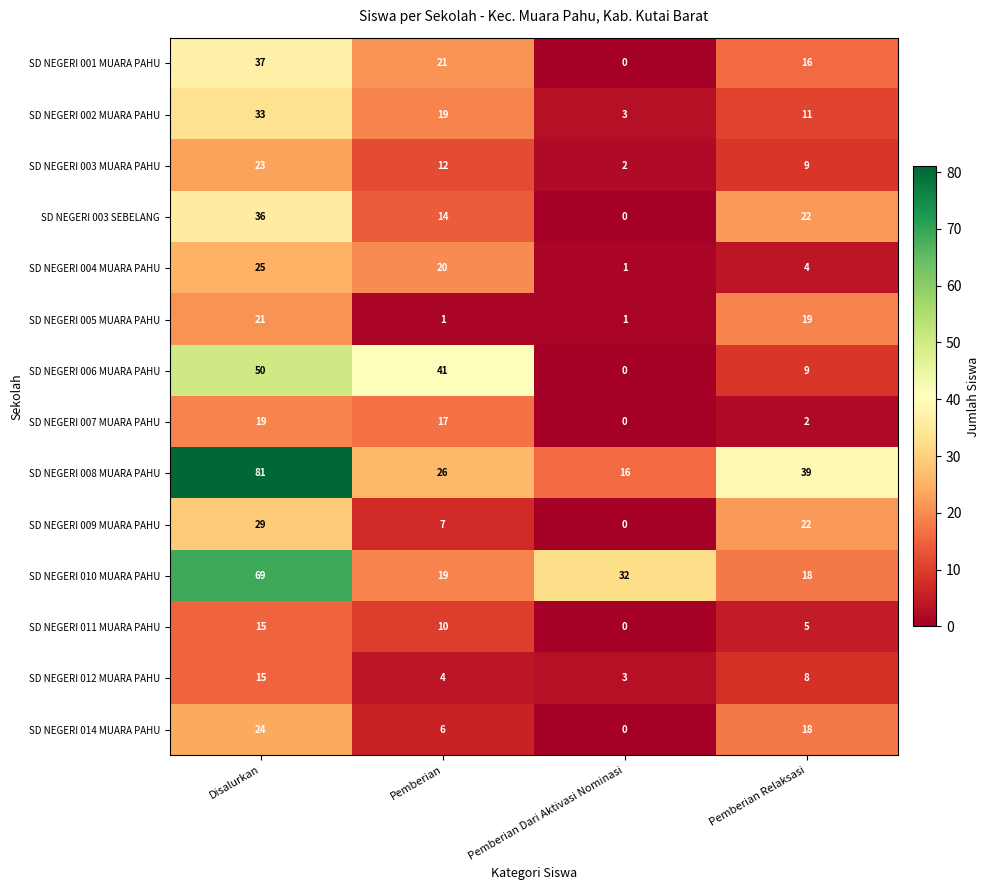

Is it true that SD NEGERI 001 MUARA PAHU equals 17 at Pemberian Dari Aktivasi Nominasi?

False